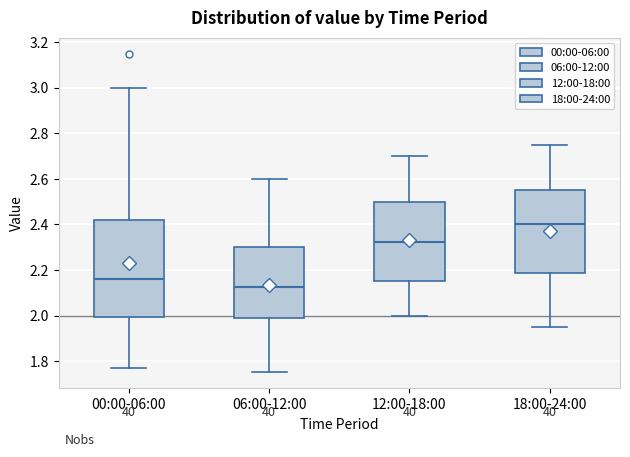

Where does the median line of the box for 12:00-18:00 sit on the y-axis? The values are not printed on the chart, so give them approximately, as read against the axis.

2.32